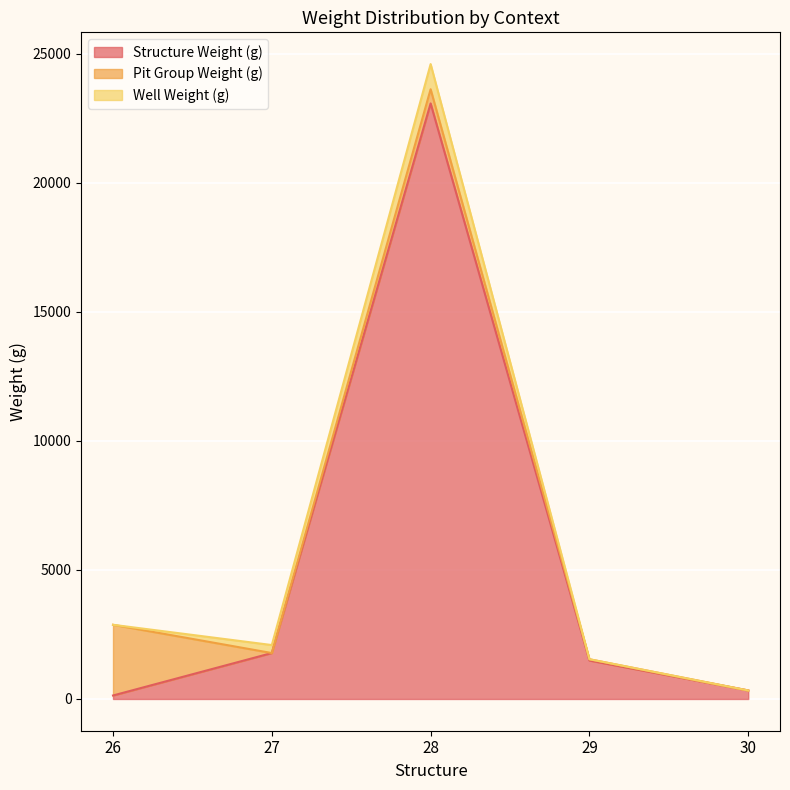

Rank the series at 29 from lowest to highest value.

Well Weight (g), Pit Group Weight (g), Structure Weight (g)